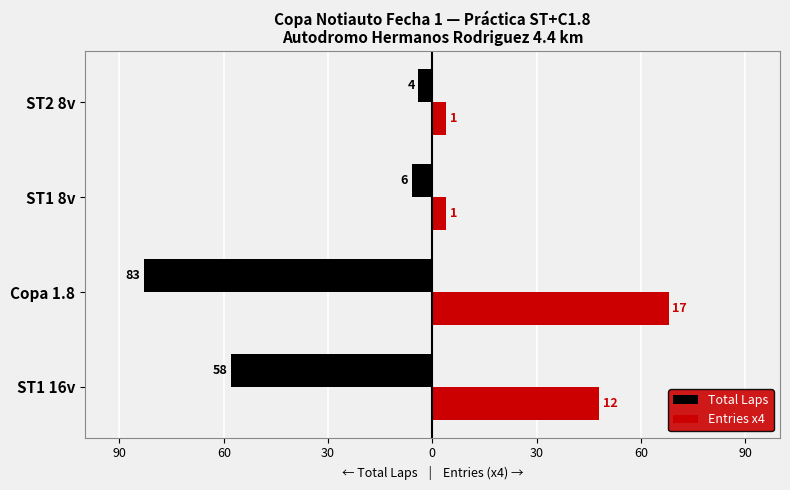

What are all the series names shown in the legend?

Total Laps, Entries x4